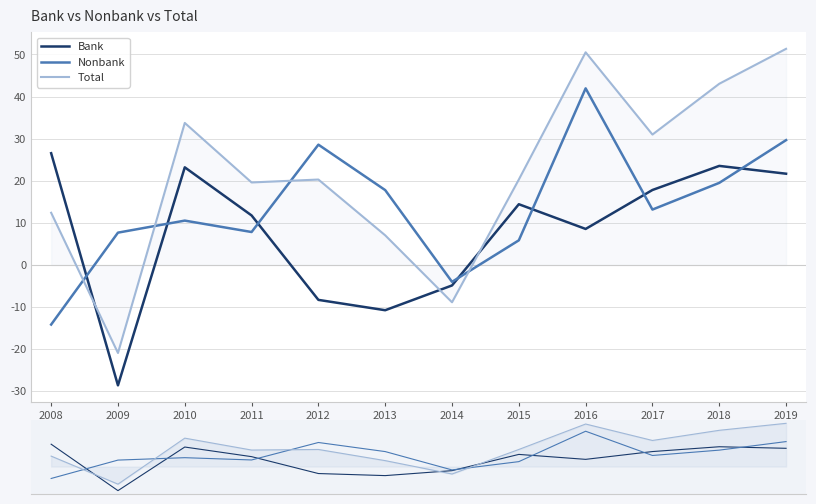

How many data points does each series have?

12